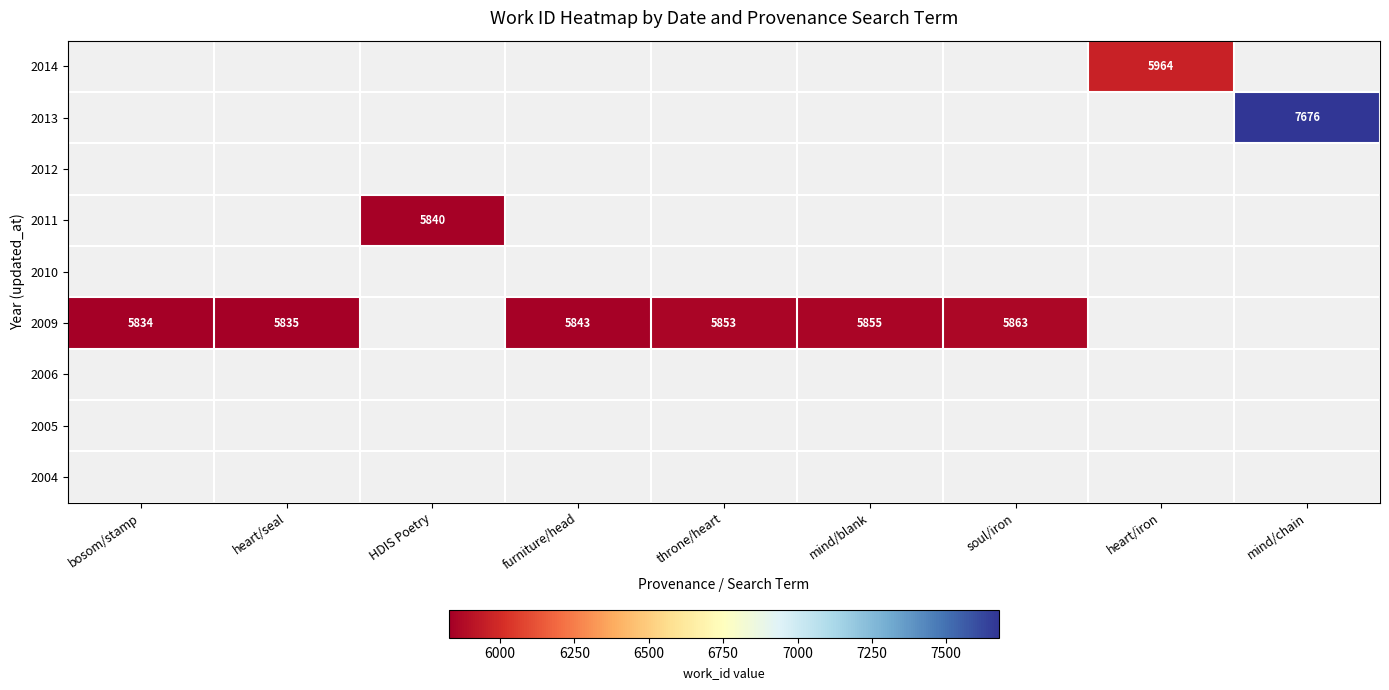

The 2009 series shows 2685 at heart/seal. True or false?

False